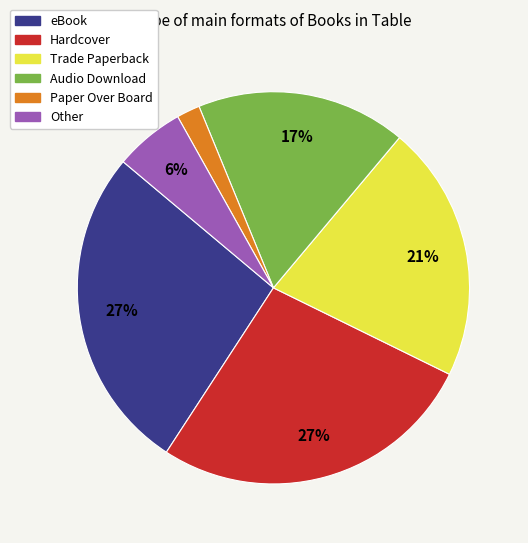

Do Paper Over Board and Trade Paperback together represent more than half of the pie?

No